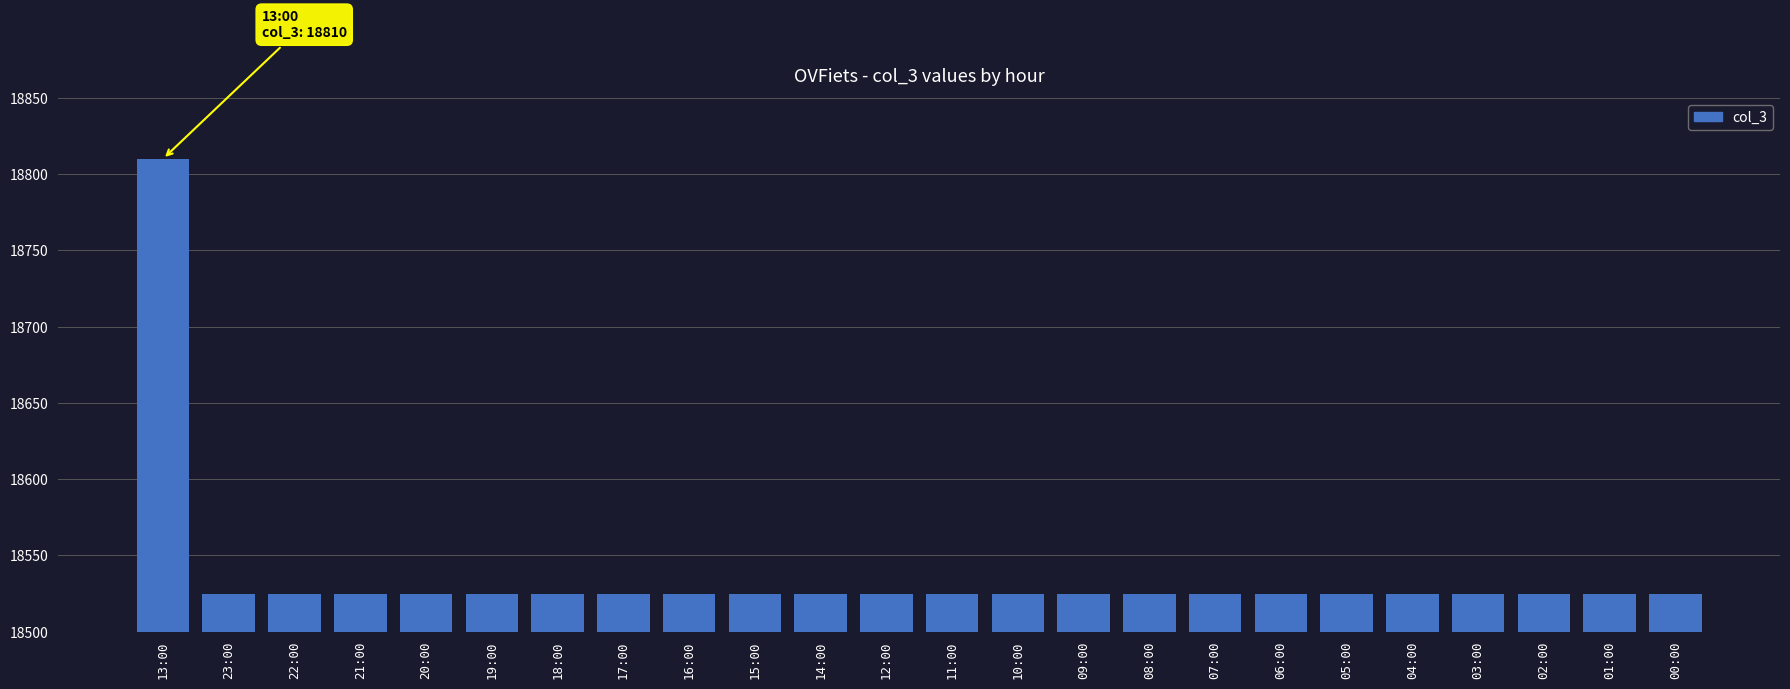

What is the greatest value displayed?

18810